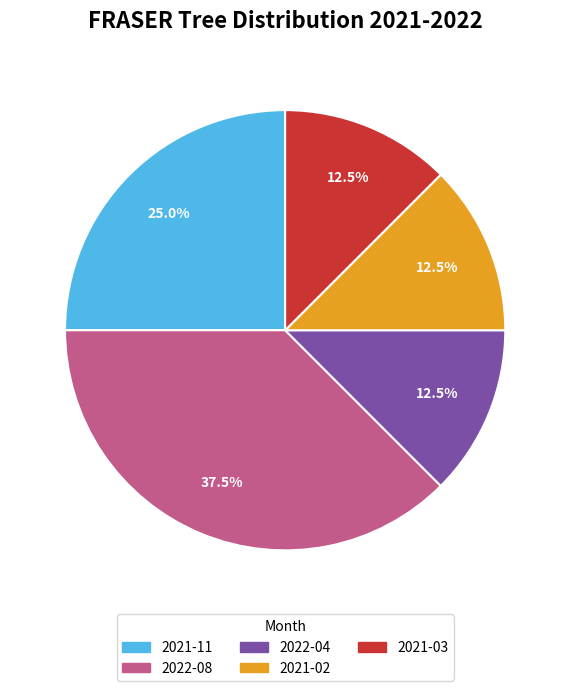

How many segments does this pie chart have?

5